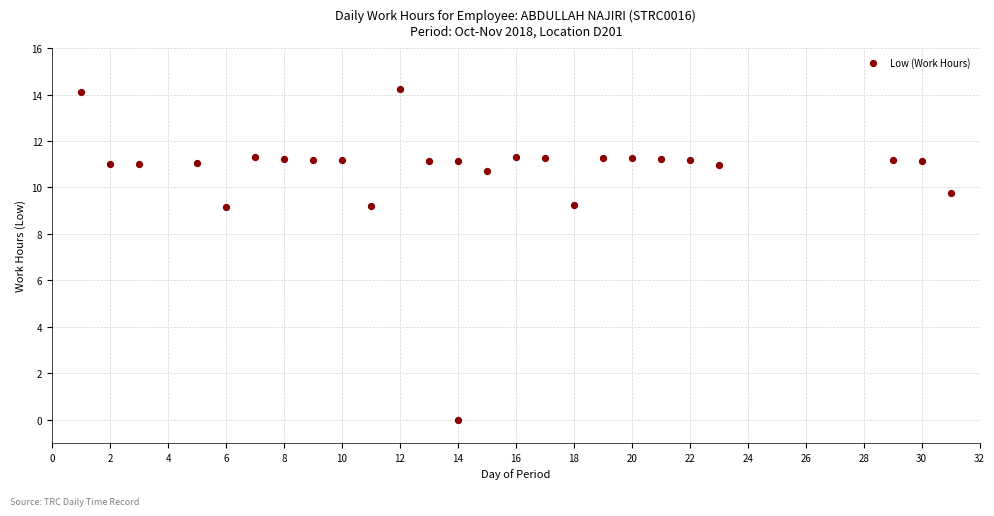

What is the range of X values (max minus min)?

30.0